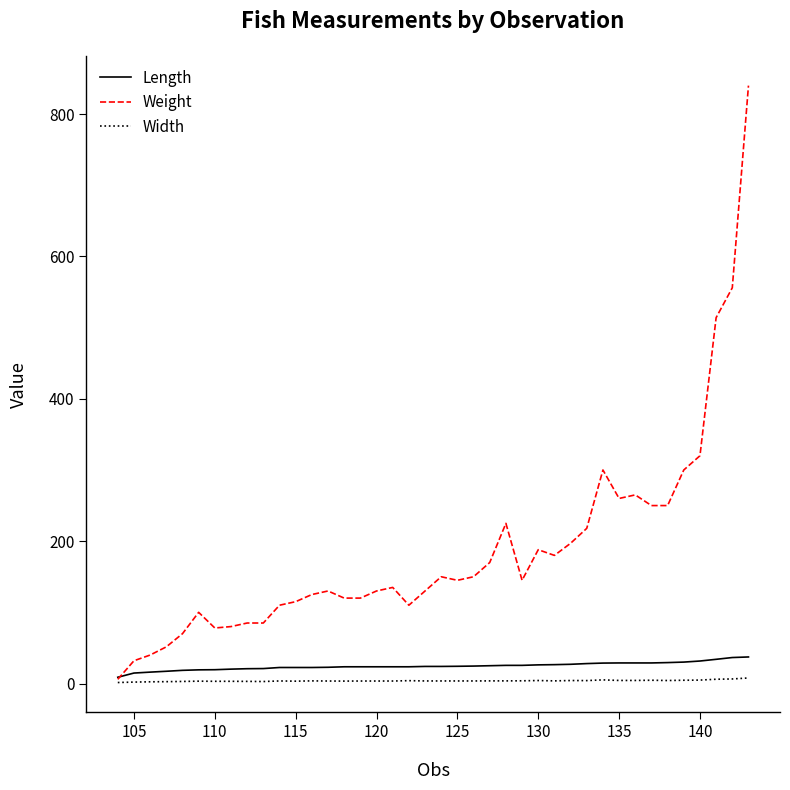

Which series has the largest total across all categories?

Weight